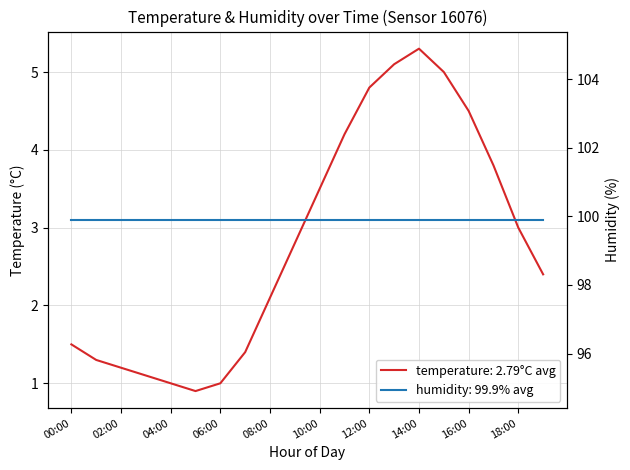

How many points are higher than both their immediate neighbors (excluding endpoints)?

1